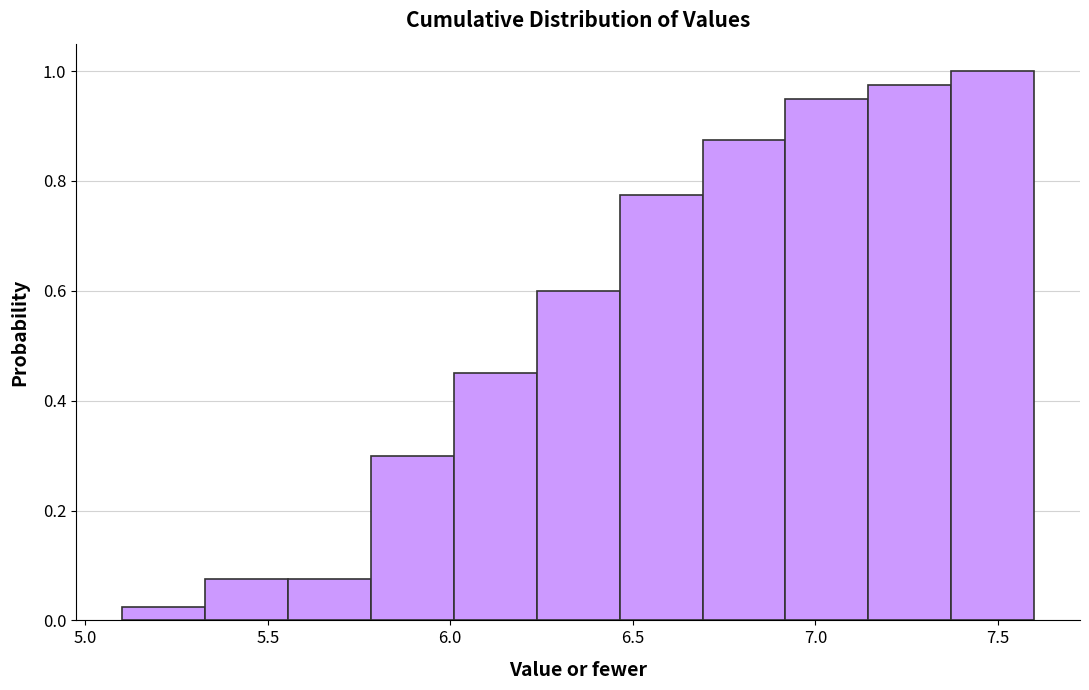

Reading left to right, list every bar in this chart as the range it spans on the x-axis followed by its height. Neither the bar edges nor the heights are printed on the chart, so give them approximately, as read against the axes.

5.10 to 5.35: 0.02
5.35 to 5.55: 0.08
5.55 to 5.80: 0.08
5.80 to 6.00: 0.30
6.00 to 6.25: 0.46
6.25 to 6.45: 0.60
6.45 to 6.70: 0.78
6.70 to 6.90: 0.88
6.90 to 7.15: 0.96
7.15 to 7.35: 0.98
7.35 to 7.60: 1.00